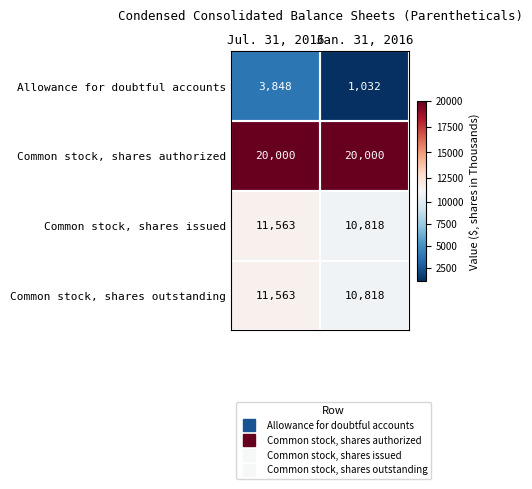

At which category is the sum across all series the highest?

Jul. 31, 2016